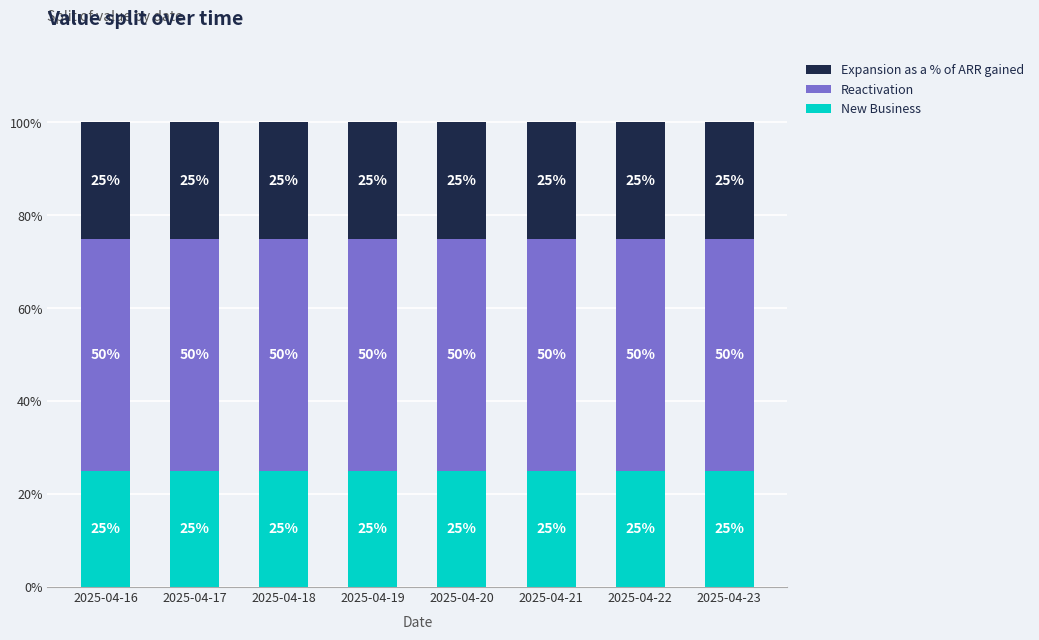

What is the total value across all series at 2025-04-18?

100